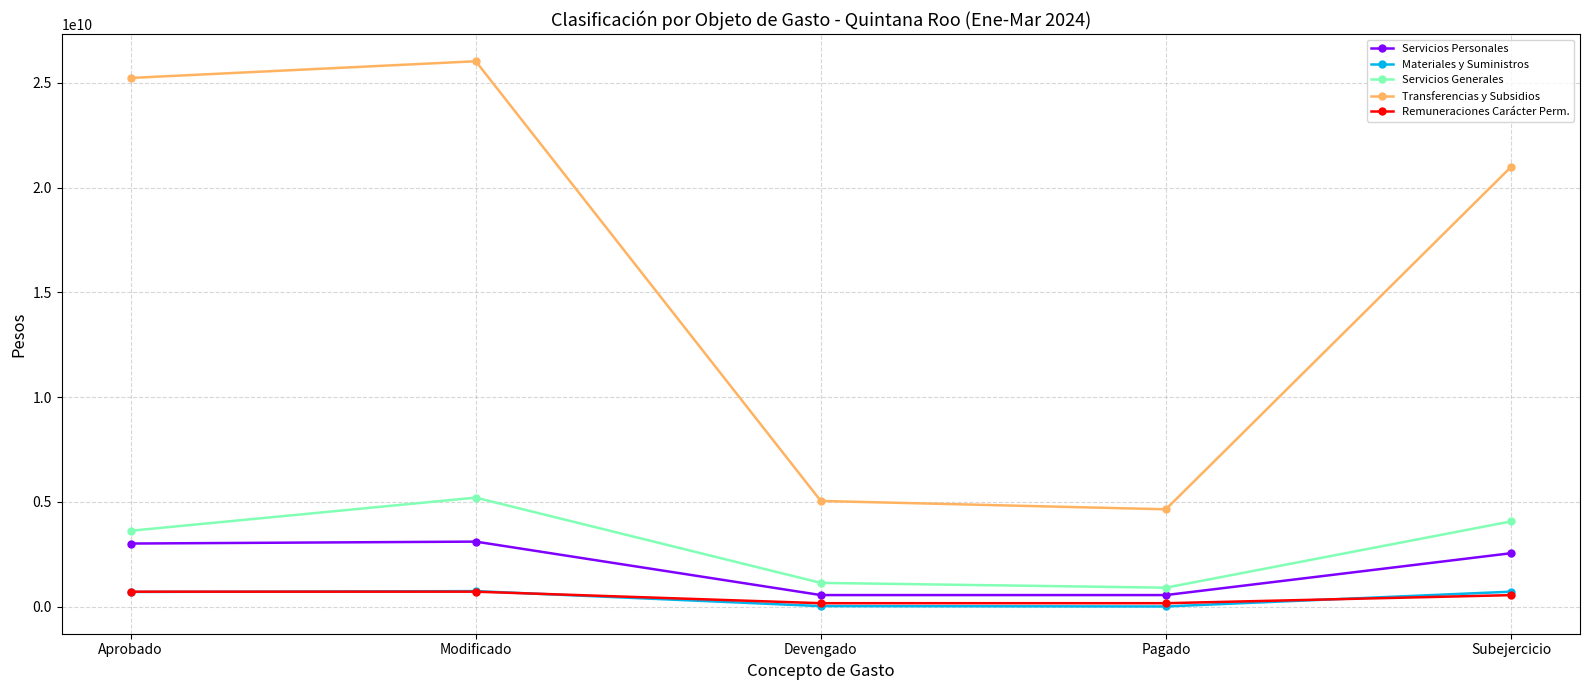

List the labels in order of Servicios Generales value, largest first.

Modificado, Subejercicio, Aprobado, Devengado, Pagado